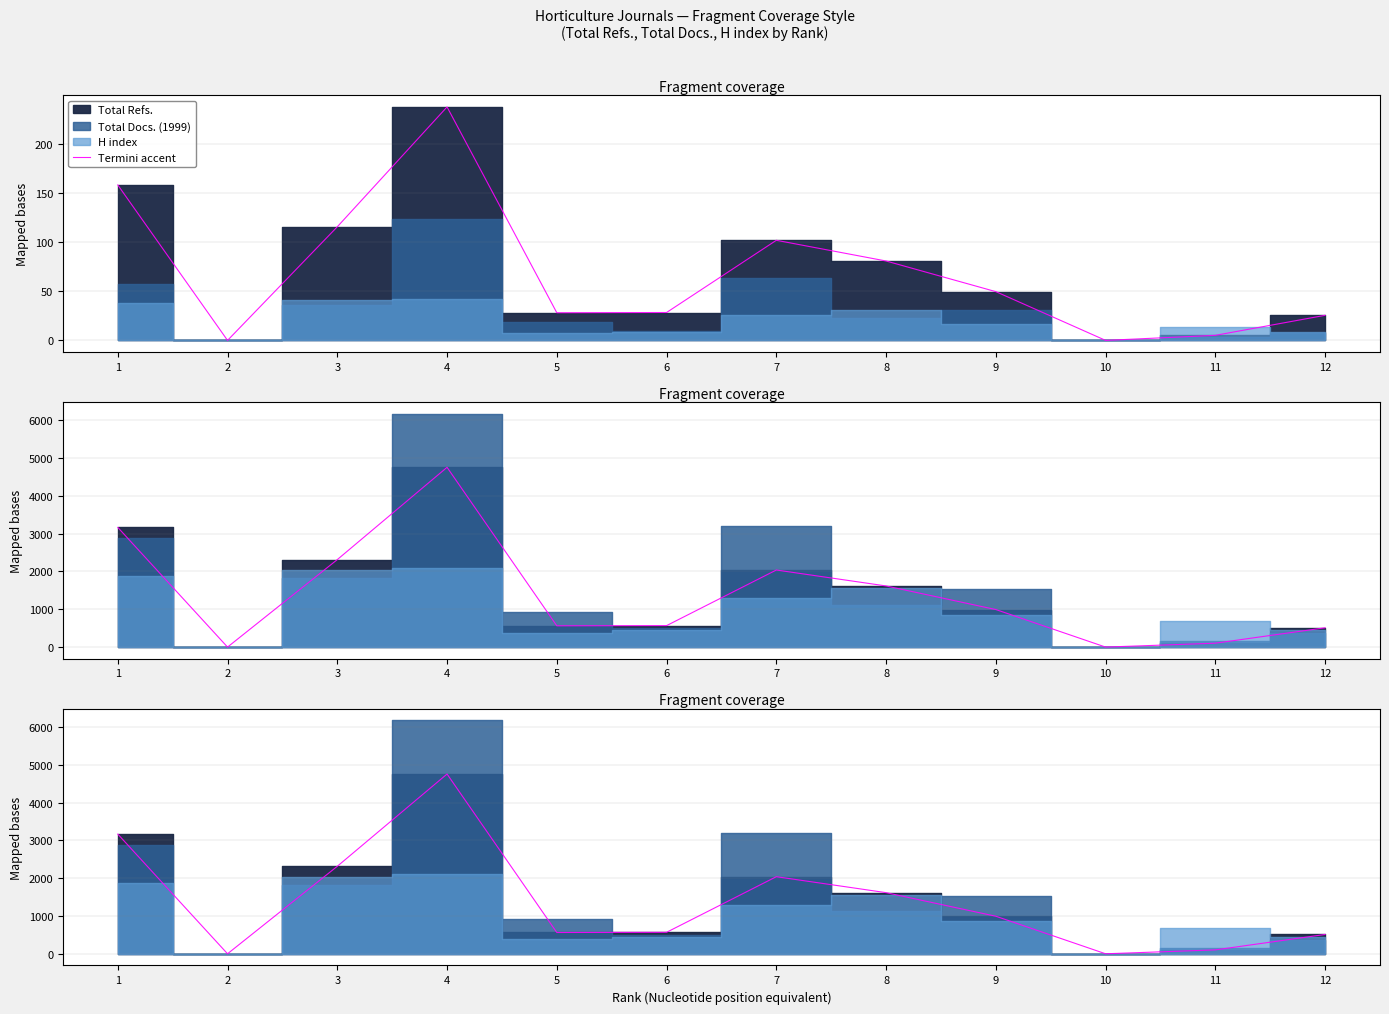

Which has a higher value, 1 or 4?

4